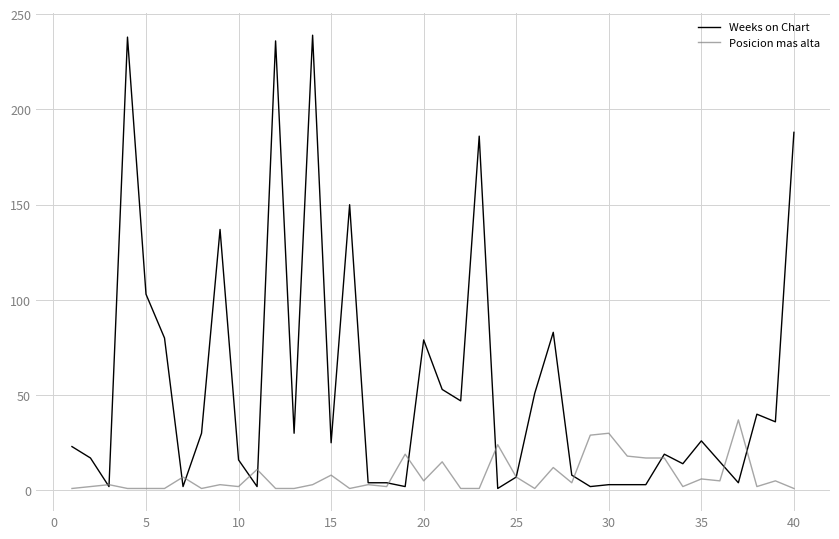

What is the maximum value shown in the chart?

239